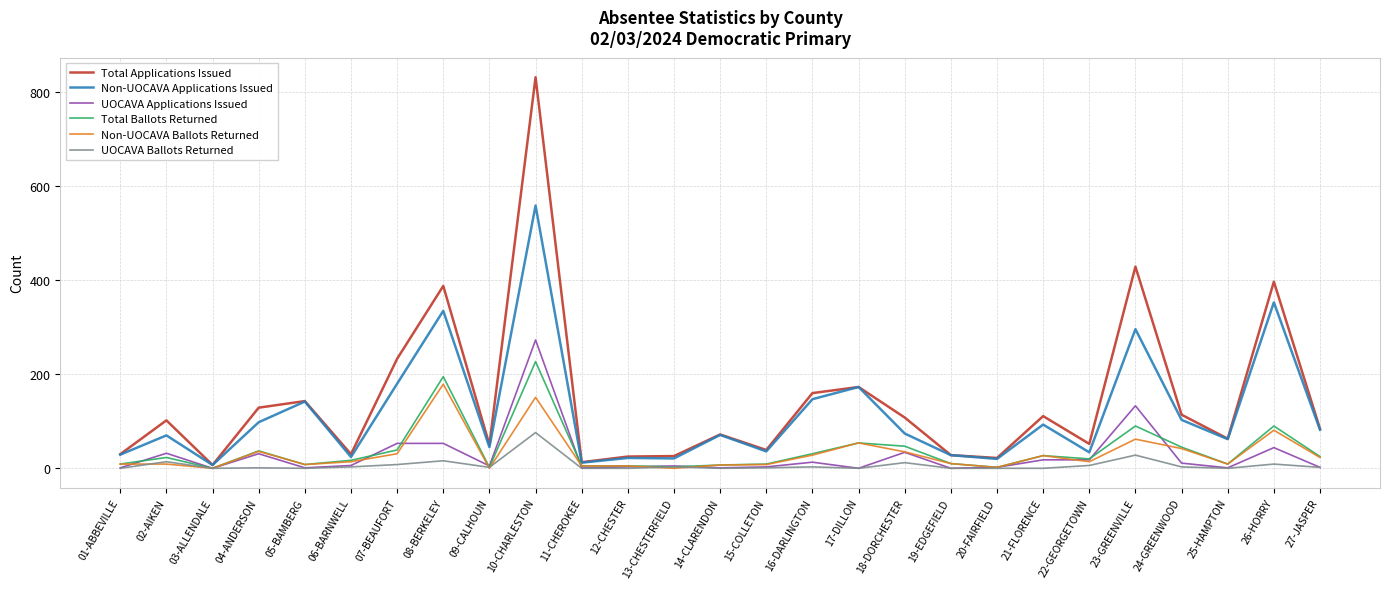

What are all the series names shown in the legend?

Total Applications Issued, Non-UOCAVA Applications Issued, UOCAVA Applications Issued, Total Ballots Returned, Non-UOCAVA Ballots Returned, UOCAVA Ballots Returned